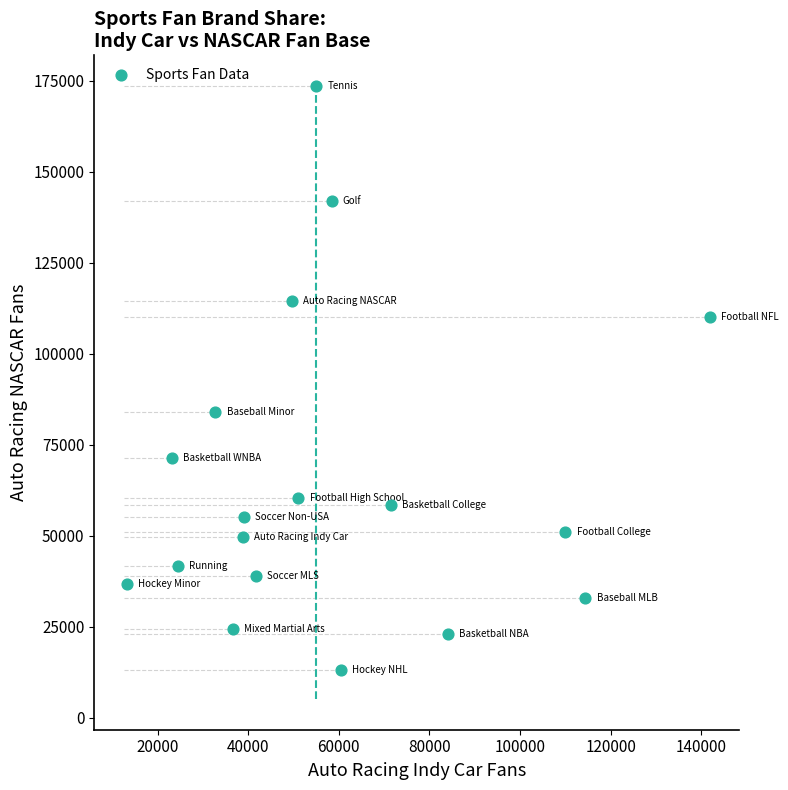

What is the range of Y values (max minus min)?

160474.4